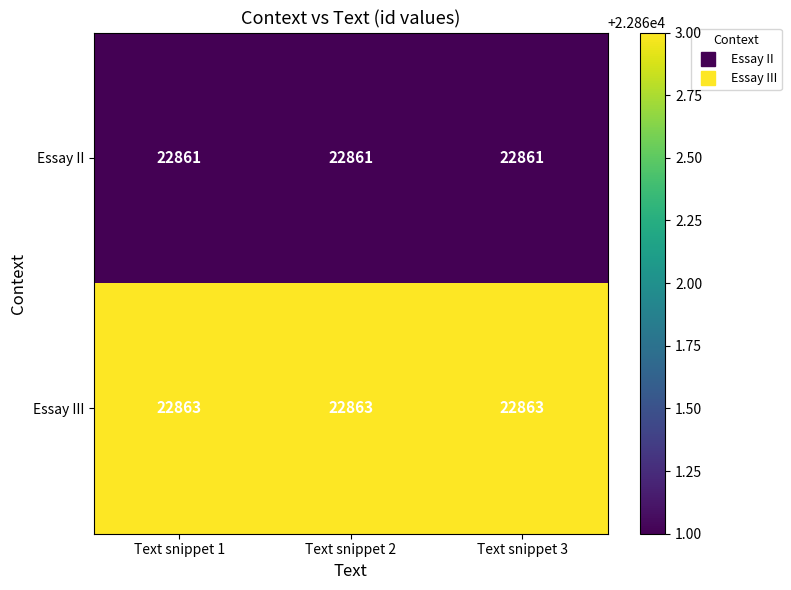

What is the maximum value shown in the chart?

22863